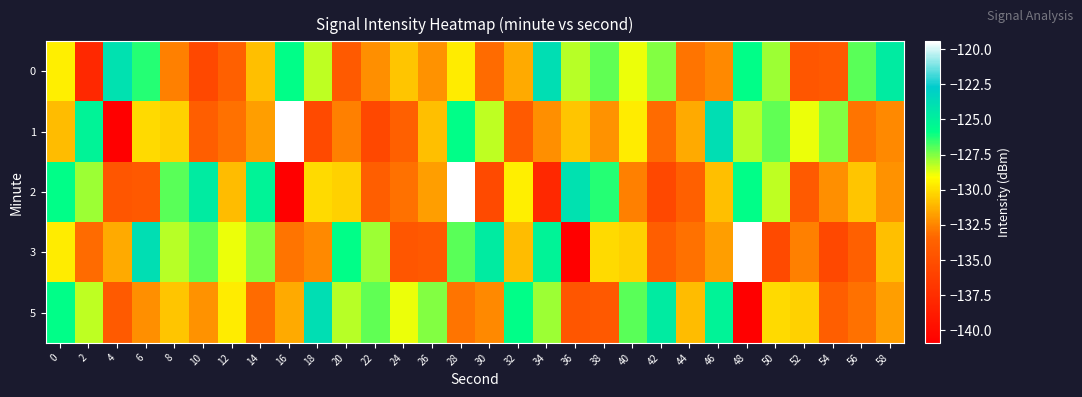

At 38, list the series in order from largest to smallest.

2, 0, 3, 1, 5